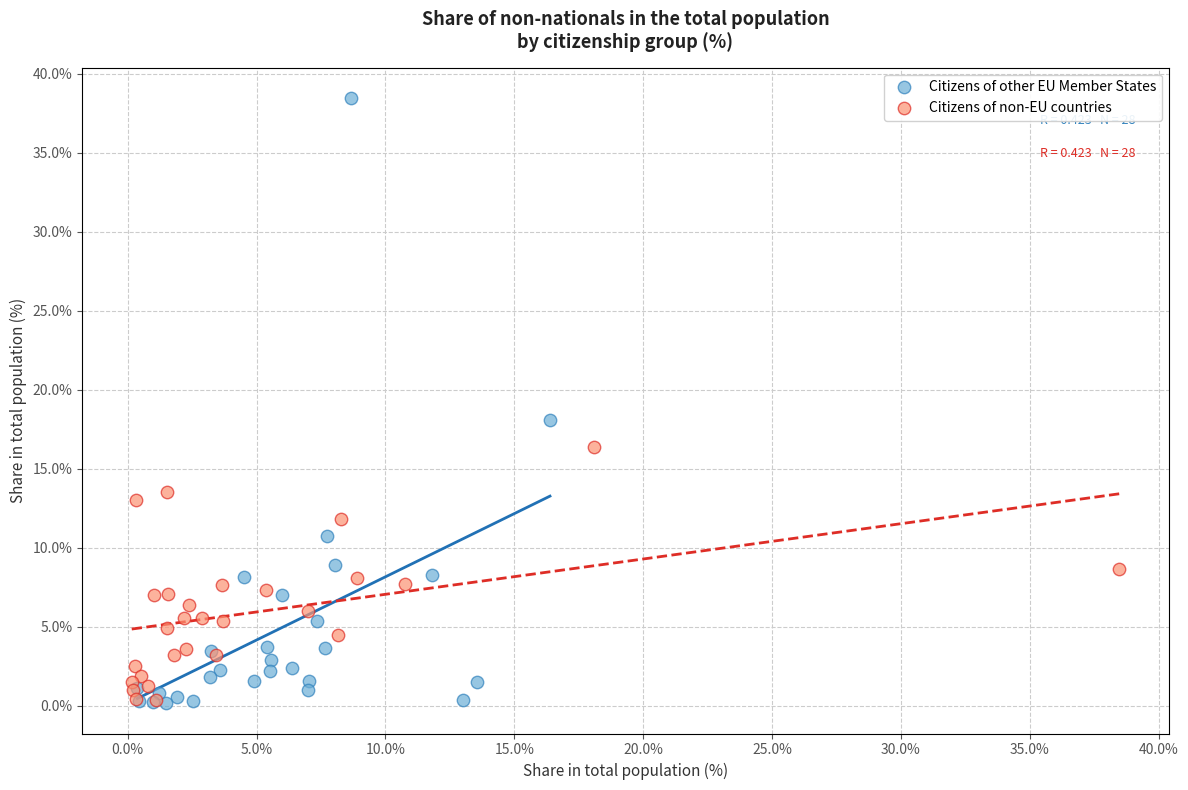

Which series has the widest spread of Y values?

Citizens of other EU Member States